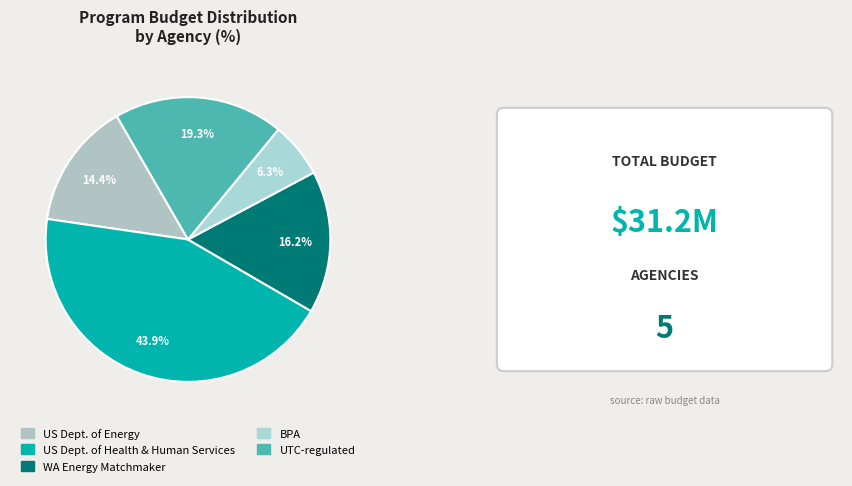

To the nearest percent, what is the average slice percentage?

20%